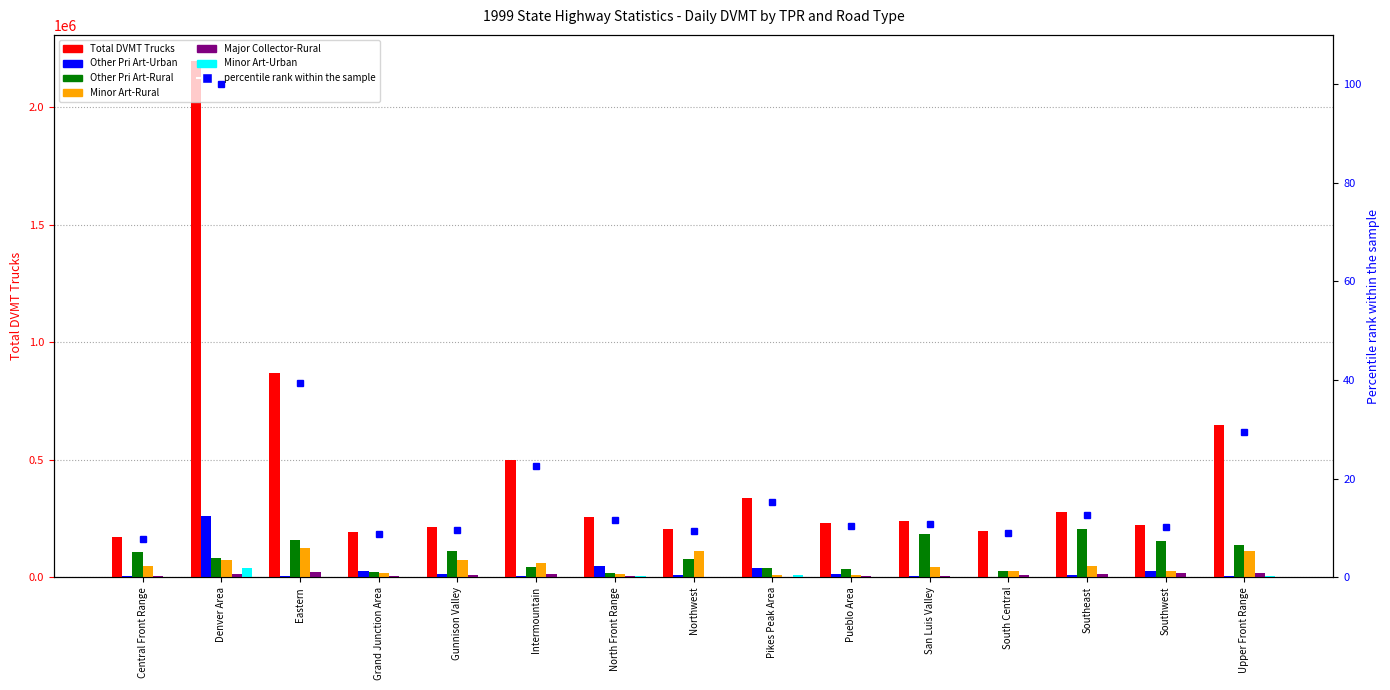

At which label does Other Pri Art-Urban first exceed 11246?

Denver Area